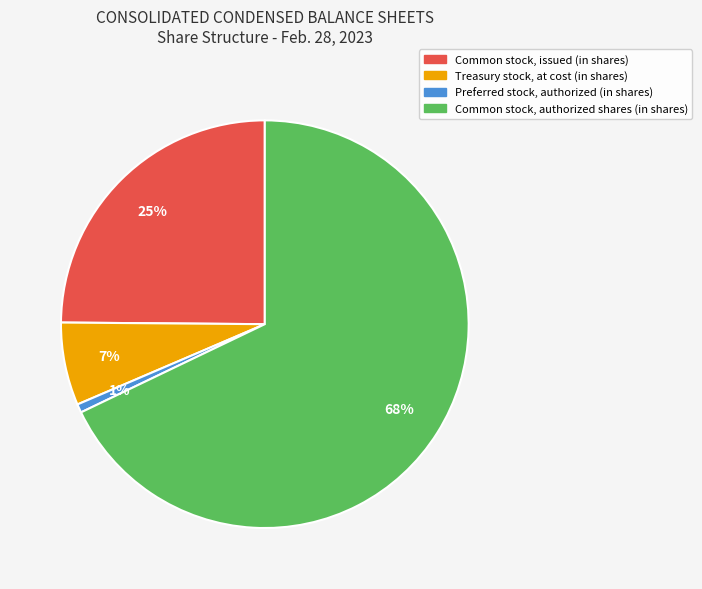

Approximately how many times larger is the value at Treasury stock, at cost (in shares) compared to Common stock, issued (in shares)?

0.3